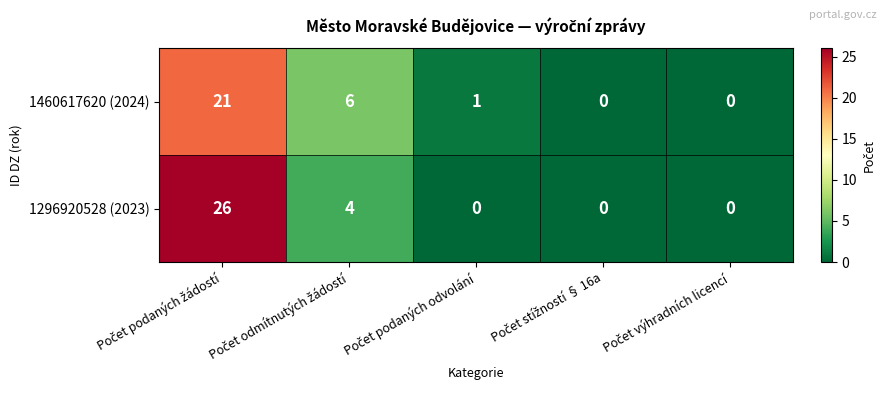

Count the number of data series in this chart.

2